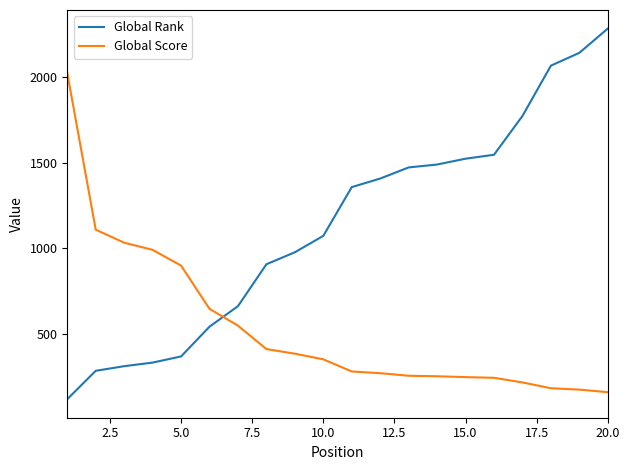

What is the difference between the second highest and minimum values in the Global Rank series?

2025